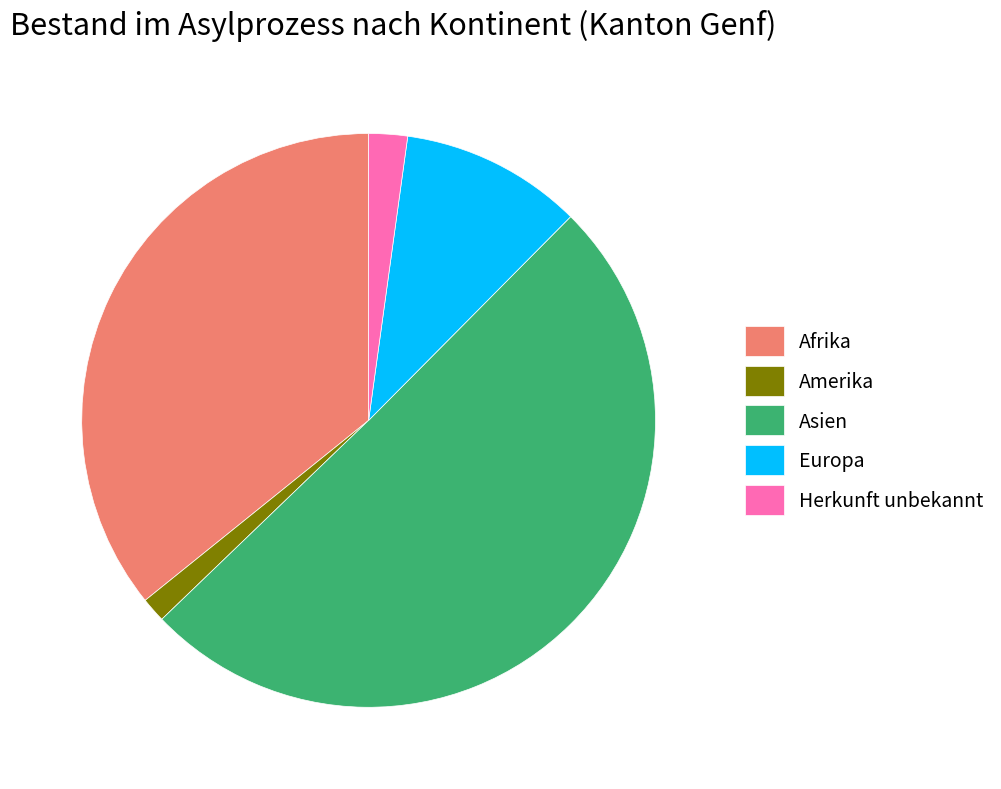

What is the smallest slice in the pie chart?

Amerika